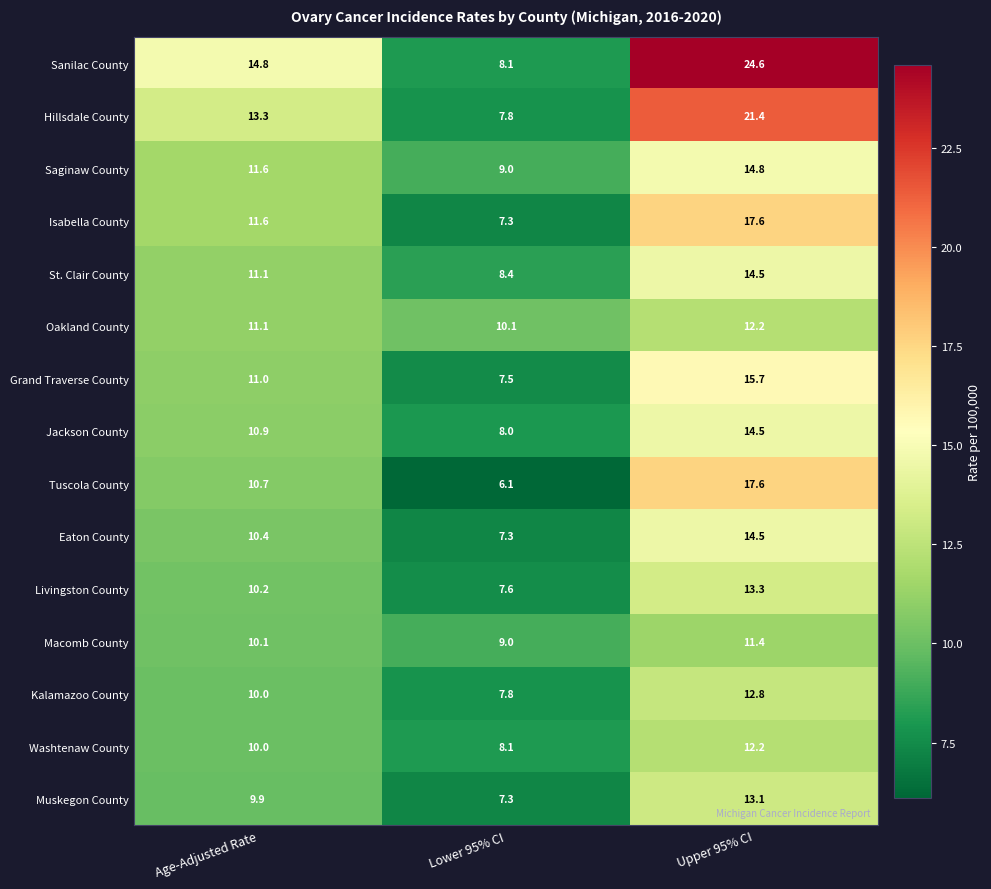

What is the average value of the Grand Traverse County series?

11.4